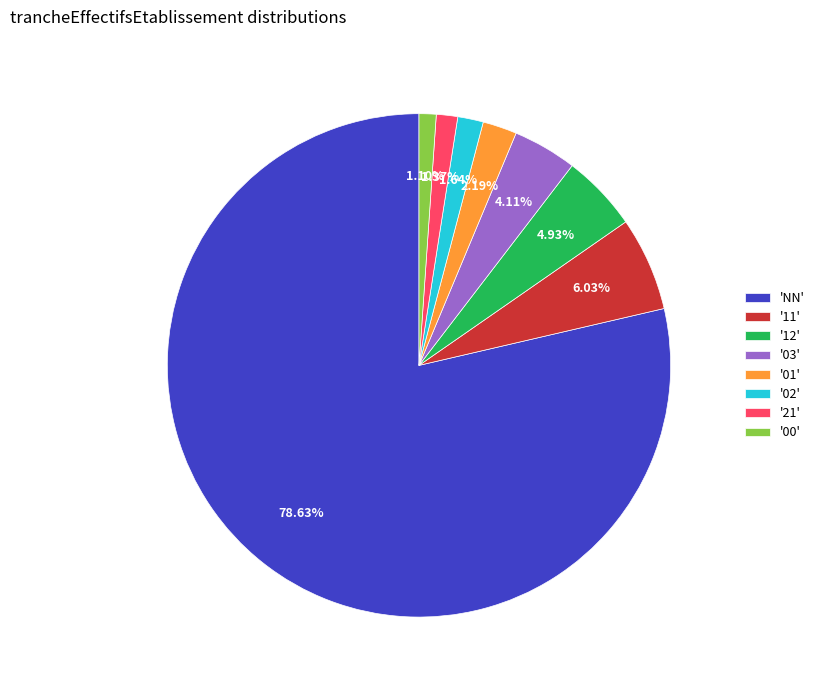

Which has a higher value, '21' or '12'?

'12'